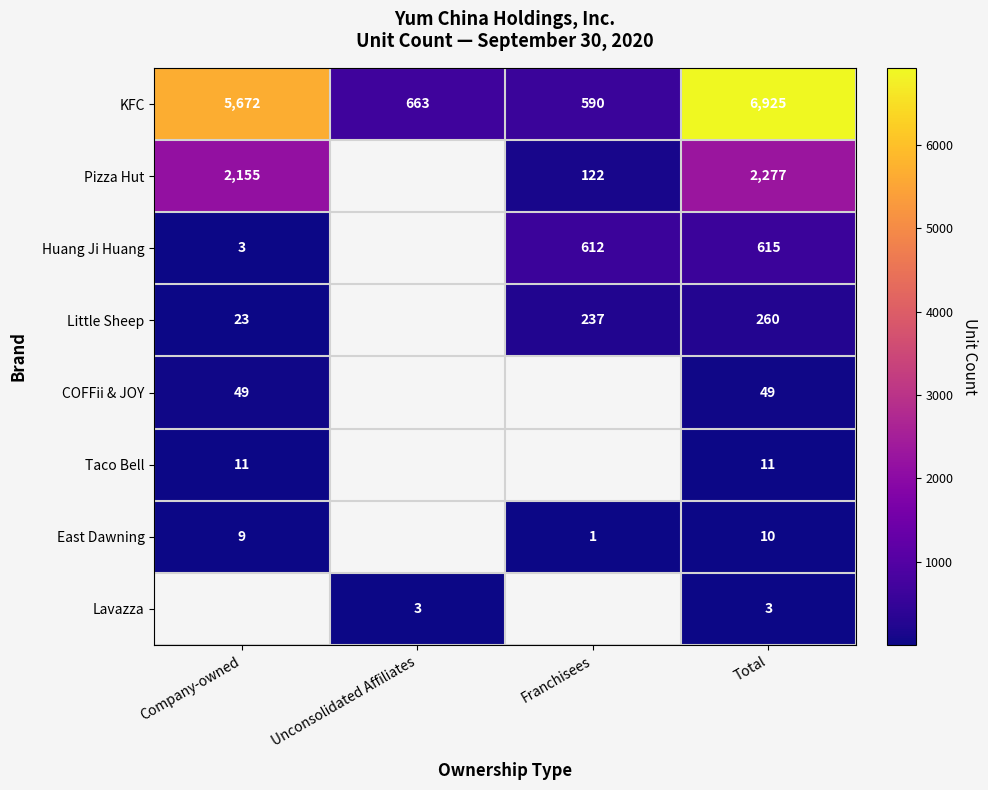

Where is KFC nearest to the value 3757?

Company-owned